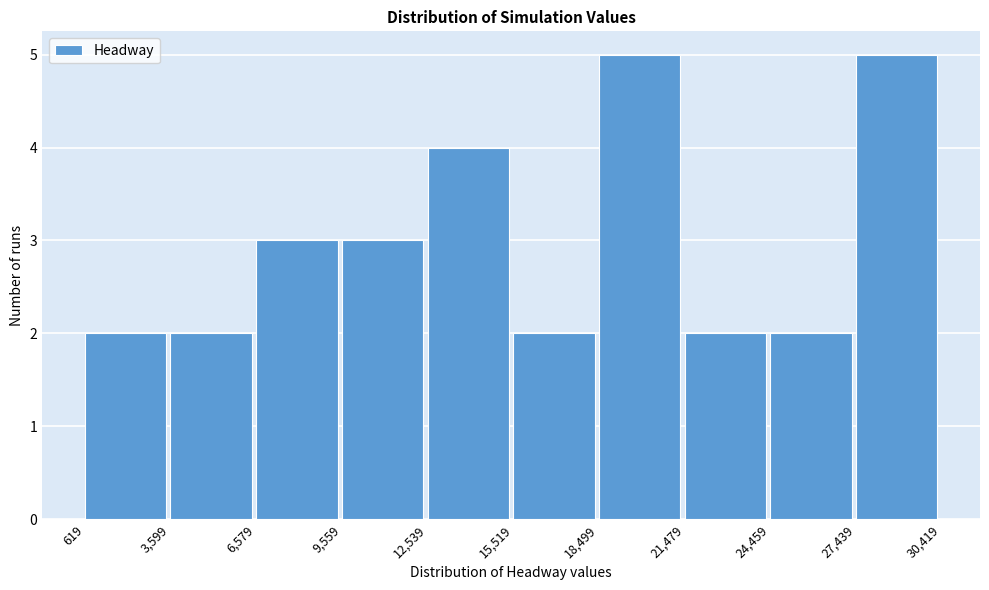

What is the height of the bar covering 12,539 to 15,519 on the x-axis? The values are not printed on the chart, so give them approximately, as read against the axis.

4